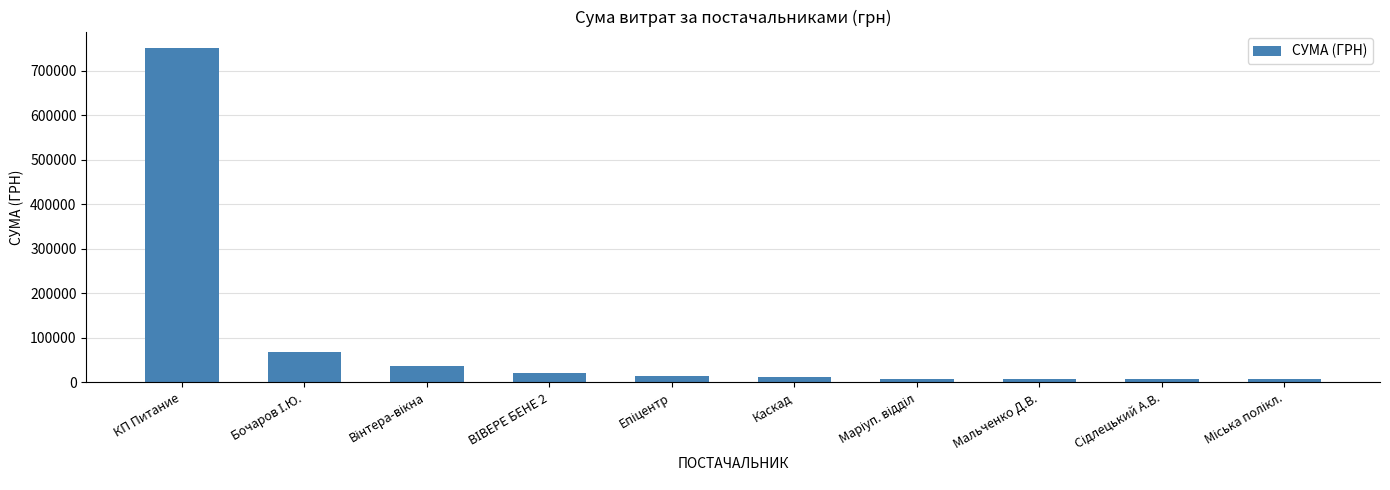

What is the difference between the second highest and minimum values?

61900.0